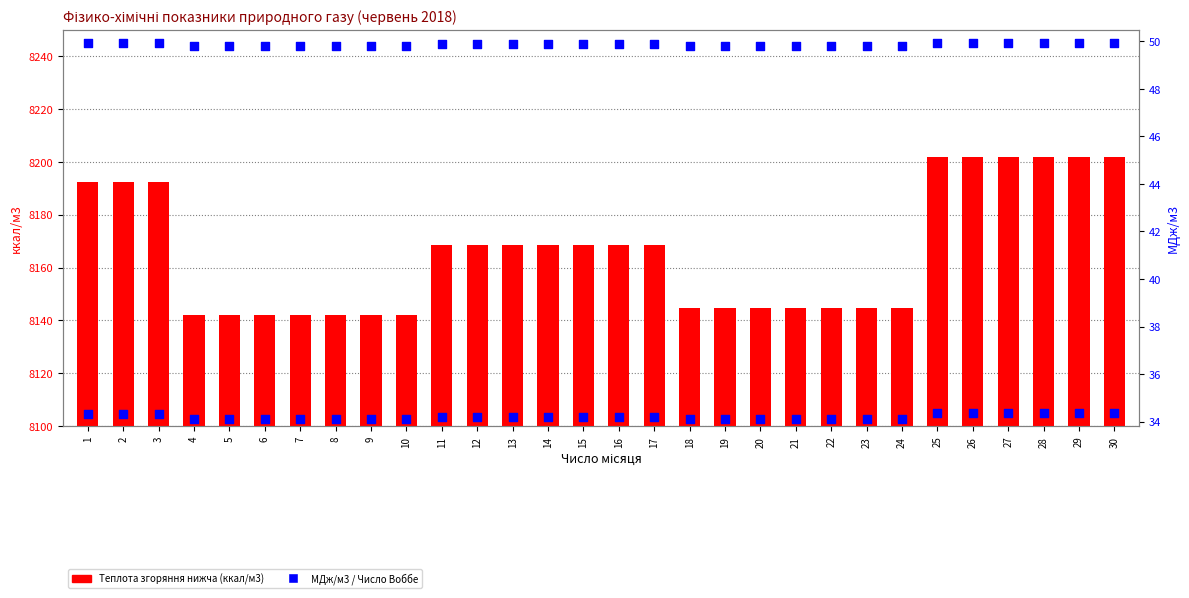

Which series contains the highest Y value?

Теплота згоряння нижча (ккал/м3)